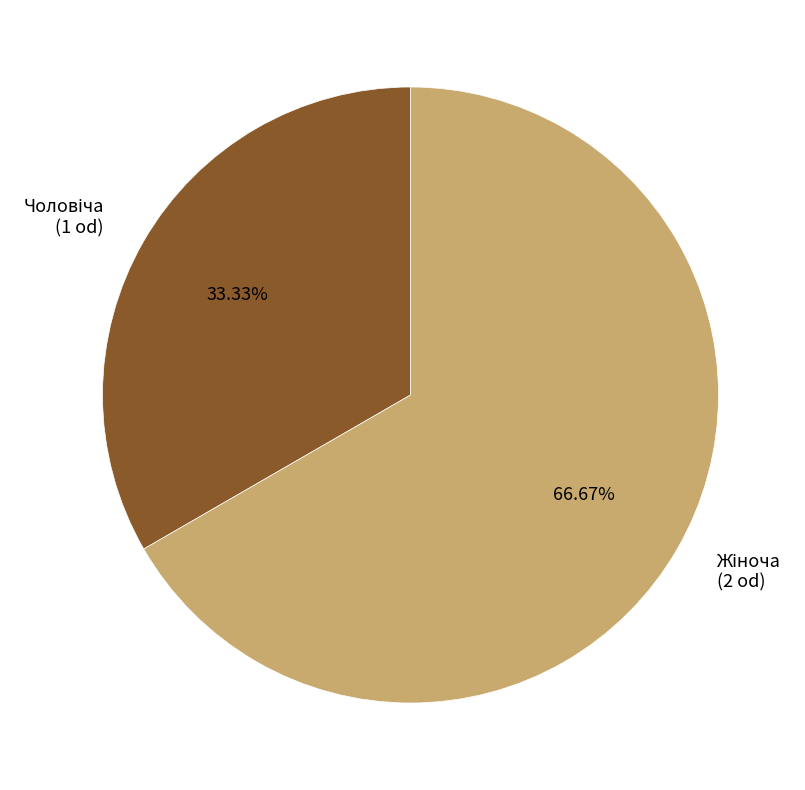

Is there a majority slice in this chart?

Yes